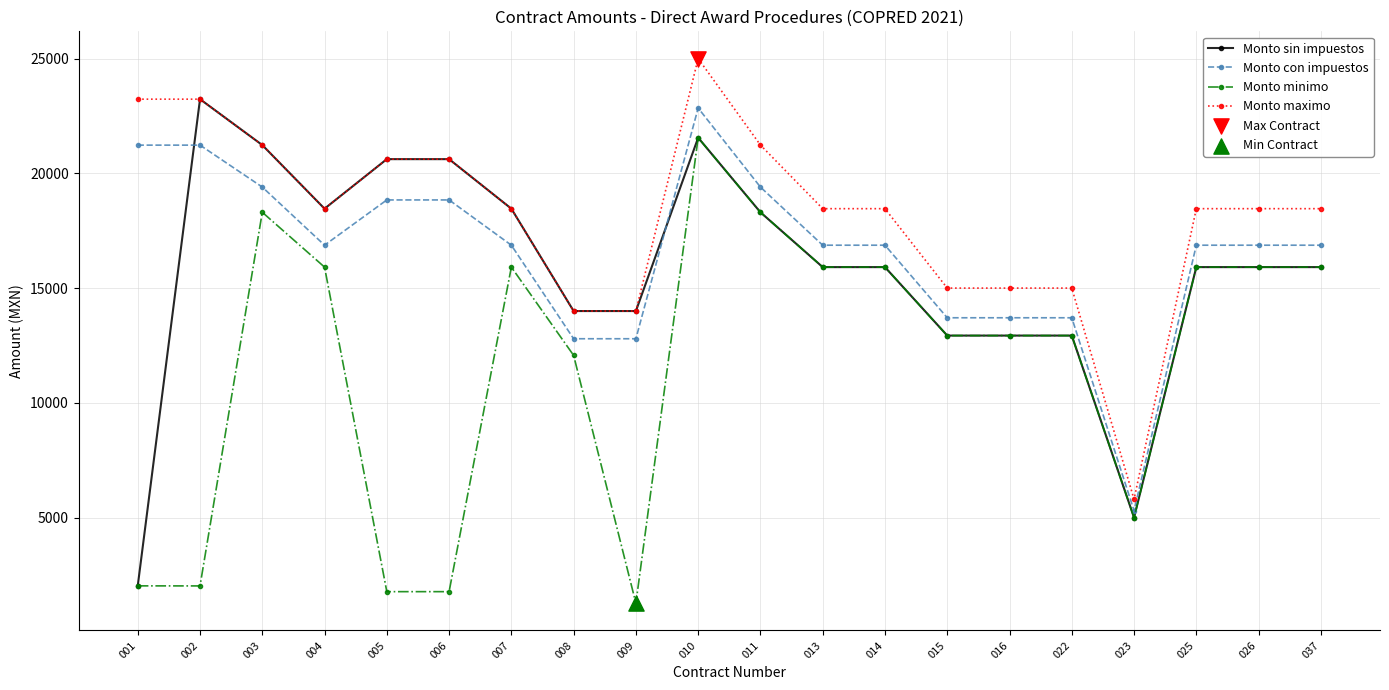

Which series has the largest total across all categories?

Monto maximo